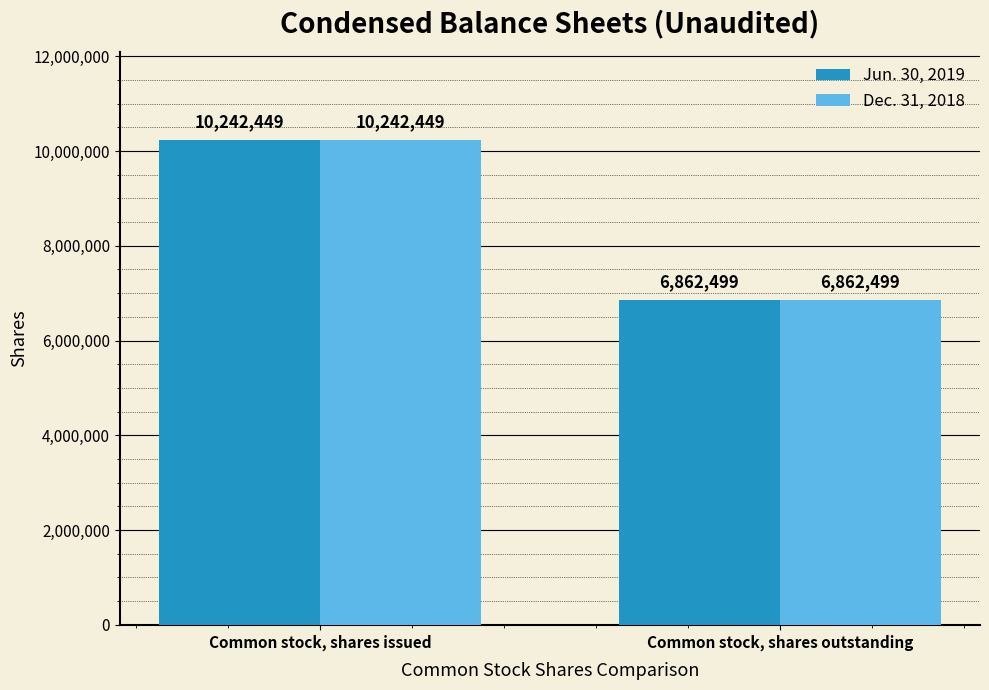

What is the total value across all series at Common stock, shares issued?

20484898